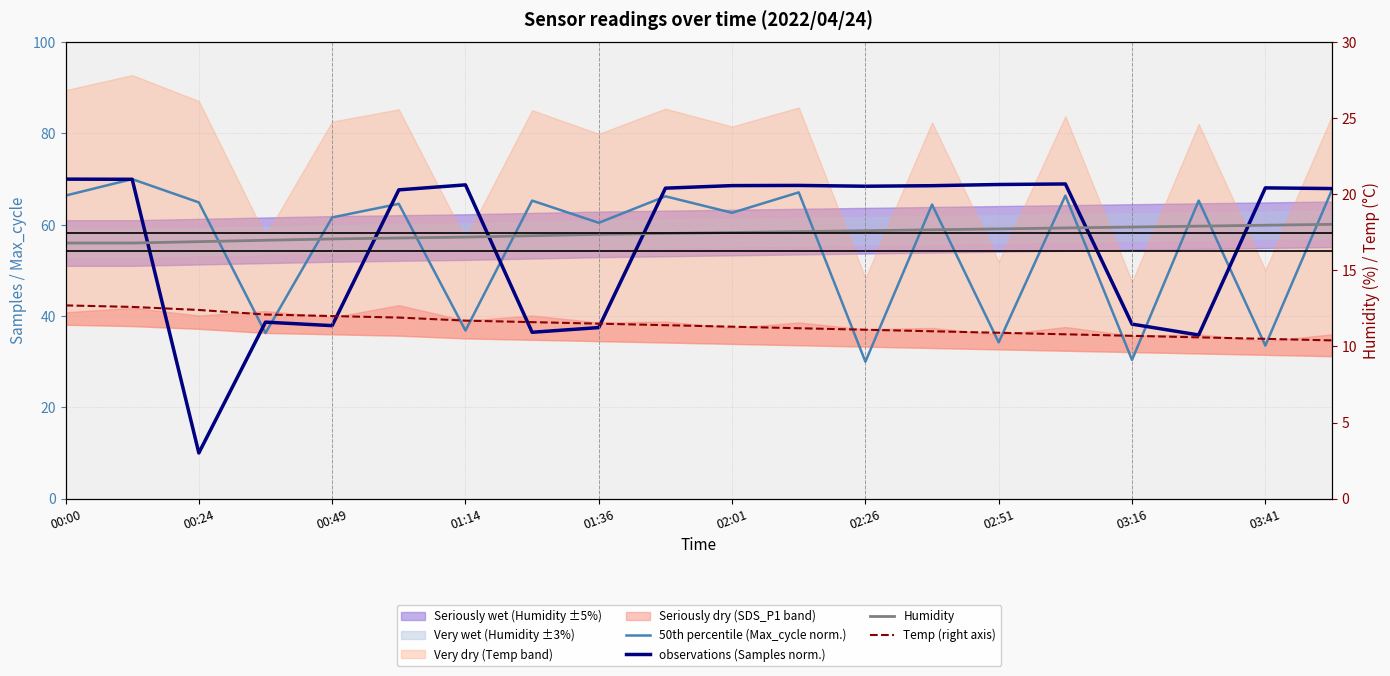

What is the smallest value displayed?

10.0